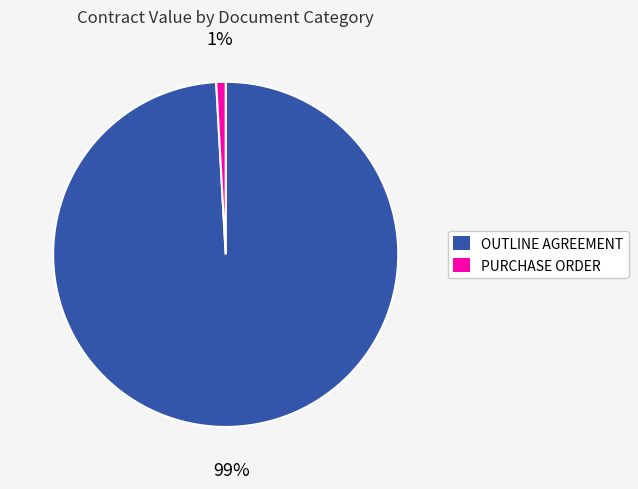

Is OUTLINE AGREEMENT the majority of the pie?

Yes